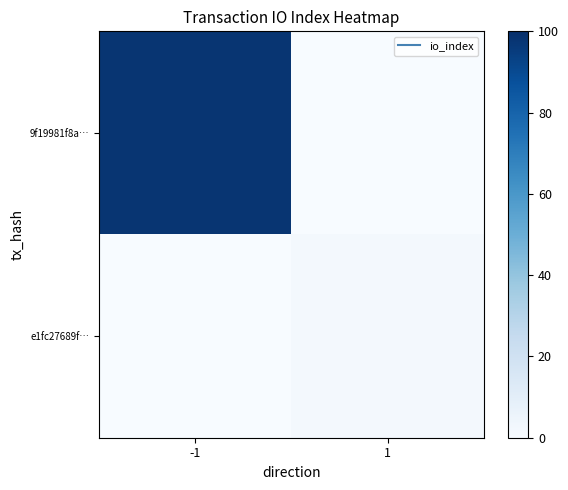

What is the total value across all series at 1?

2